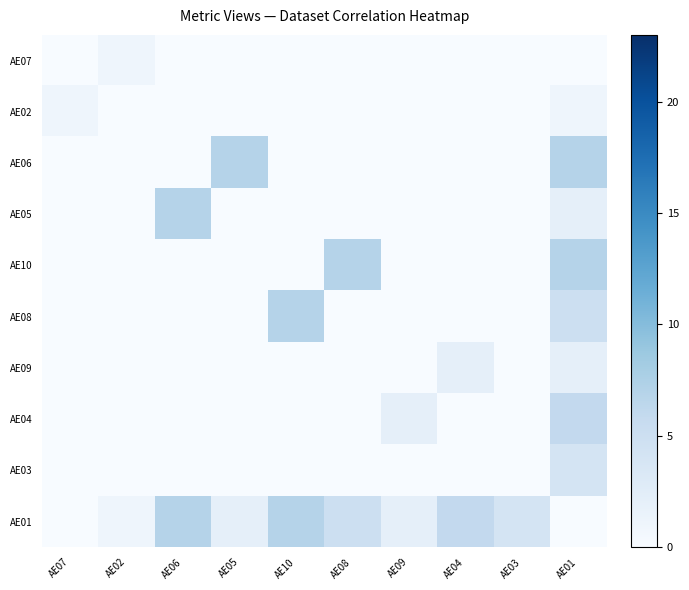

Reading right to left, list all the values displayed in this chart.

AE07: AE01=0	AE03=0	AE04=0	AE09=0	AE08=0	AE10=0	AE05=0	AE06=0	AE02=1	AE07=0
AE02: AE01=1	AE03=0	AE04=0	AE09=0	AE08=0	AE10=0	AE05=0	AE06=0	AE02=0	AE07=1
AE06: AE01=7	AE03=0	AE04=0	AE09=0	AE08=0	AE10=0	AE05=7	AE06=0	AE02=0	AE07=0
AE05: AE01=2	AE03=0	AE04=0	AE09=0	AE08=0	AE10=0	AE05=0	AE06=7	AE02=0	AE07=0
AE10: AE01=7	AE03=0	AE04=0	AE09=0	AE08=7	AE10=0	AE05=0	AE06=0	AE02=0	AE07=0
AE08: AE01=5	AE03=0	AE04=0	AE09=0	AE08=0	AE10=7	AE05=0	AE06=0	AE02=0	AE07=0
AE09: AE01=2	AE03=0	AE04=2	AE09=0	AE08=0	AE10=0	AE05=0	AE06=0	AE02=0	AE07=0
AE04: AE01=6	AE03=0	AE04=0	AE09=2	AE08=0	AE10=0	AE05=0	AE06=0	AE02=0	AE07=0
AE03: AE01=4	AE03=0	AE04=0	AE09=0	AE08=0	AE10=0	AE05=0	AE06=0	AE02=0	AE07=0
AE01: AE01=0	AE03=4	AE04=6	AE09=2	AE08=5	AE10=7	AE05=2	AE06=7	AE02=1	AE07=0